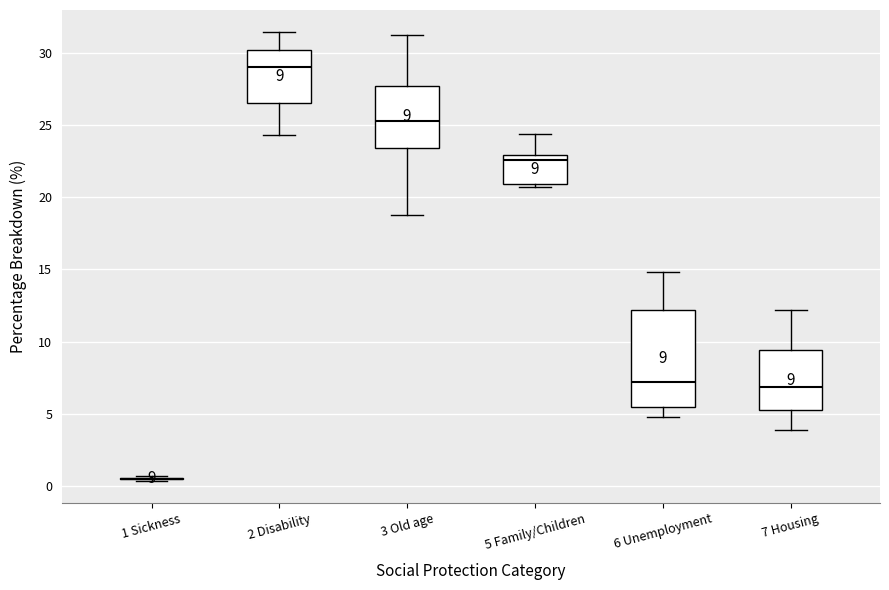

Comparing the boxes themselves (not the whiskers), which one is the tallest?

6 Unemployment